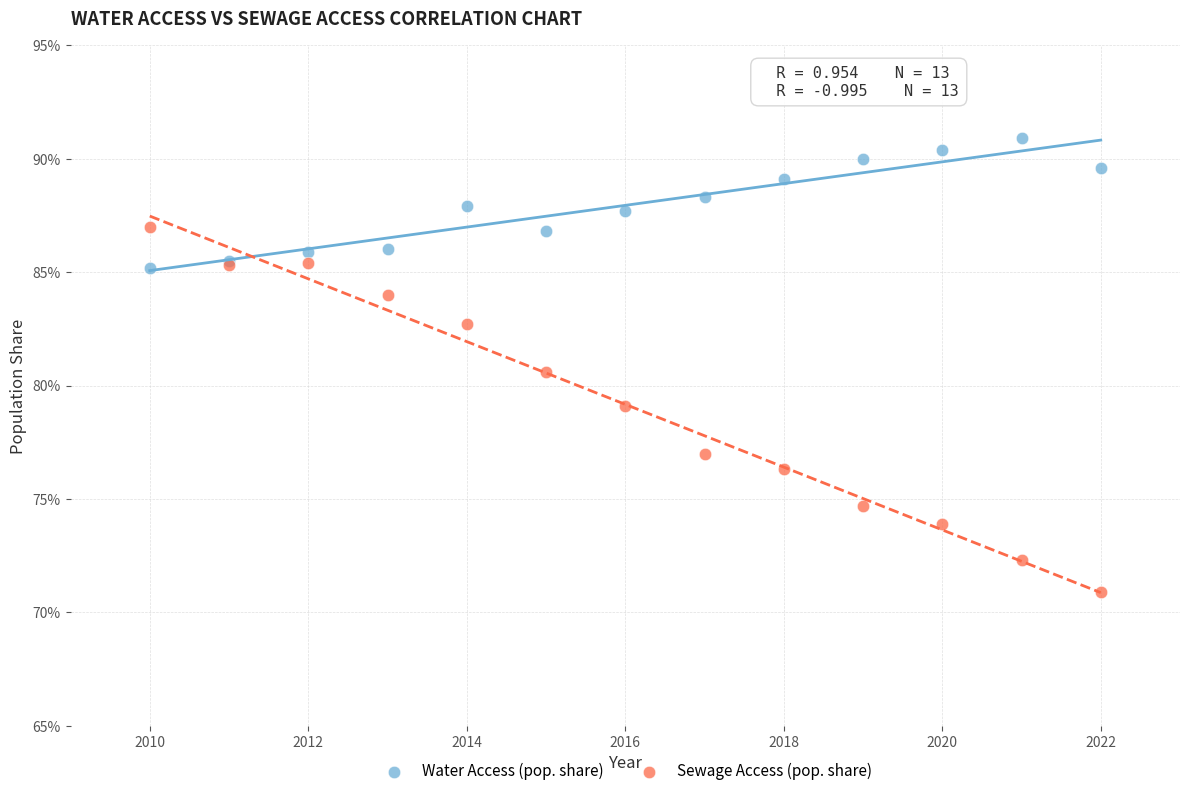

Which series contains the lowest Y value?

Sewage Access (pop. share)